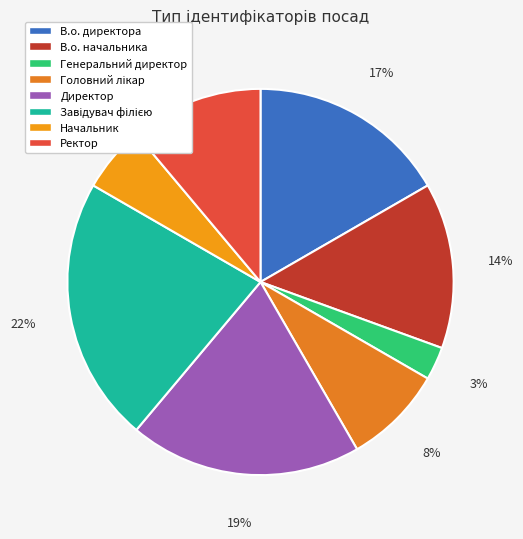

To the nearest percent, what is the difference between the Завідувач філією and Генеральний директор slice percentages?

19%